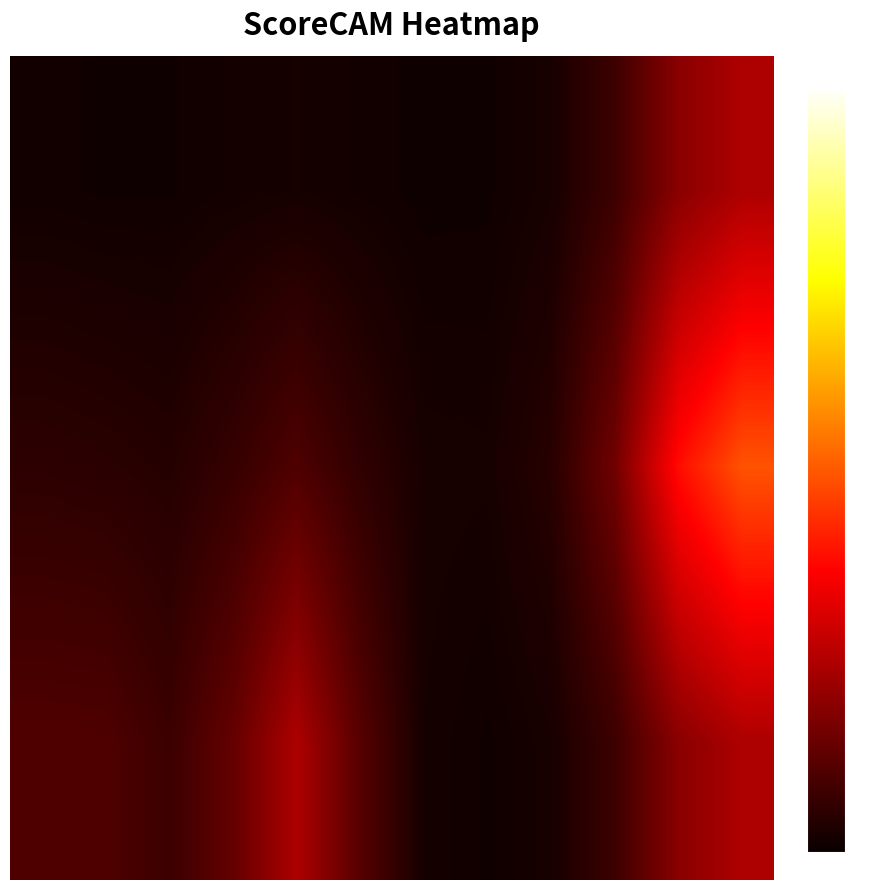

Count the number of categories in the chart.

12